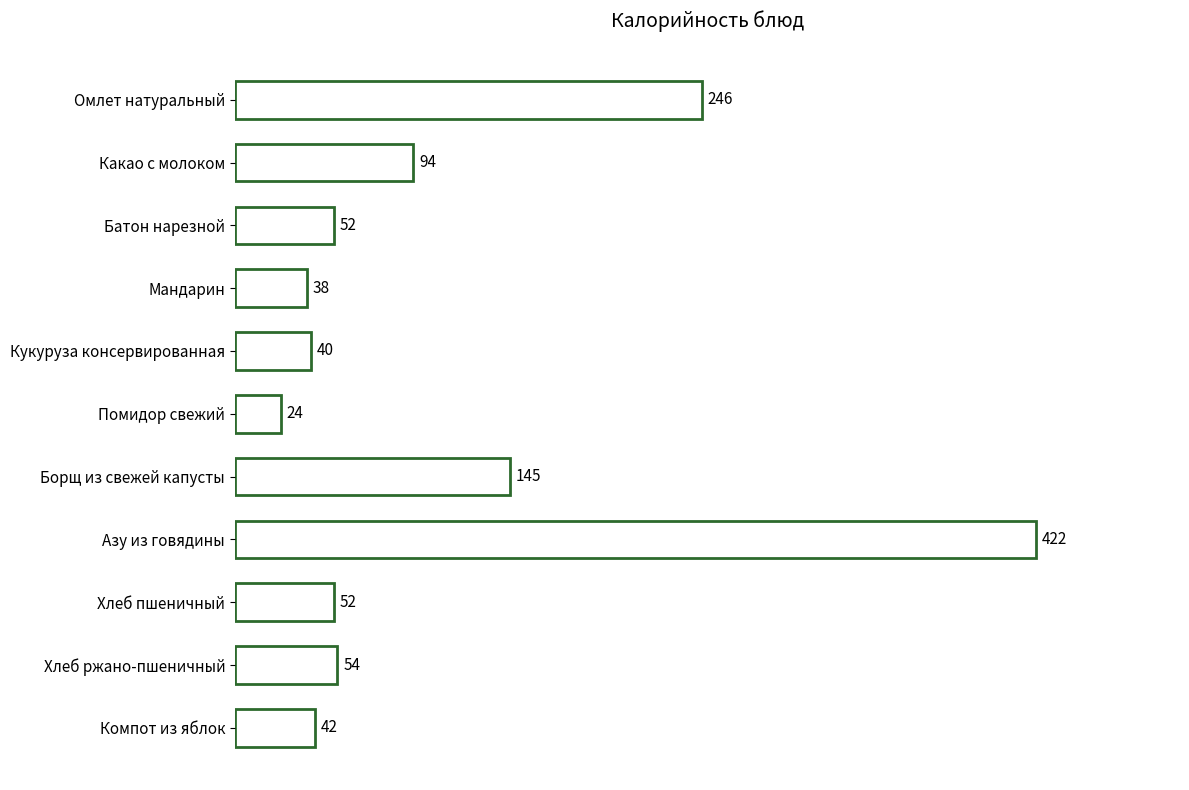

What is the difference between the maximum and minimum values?

398